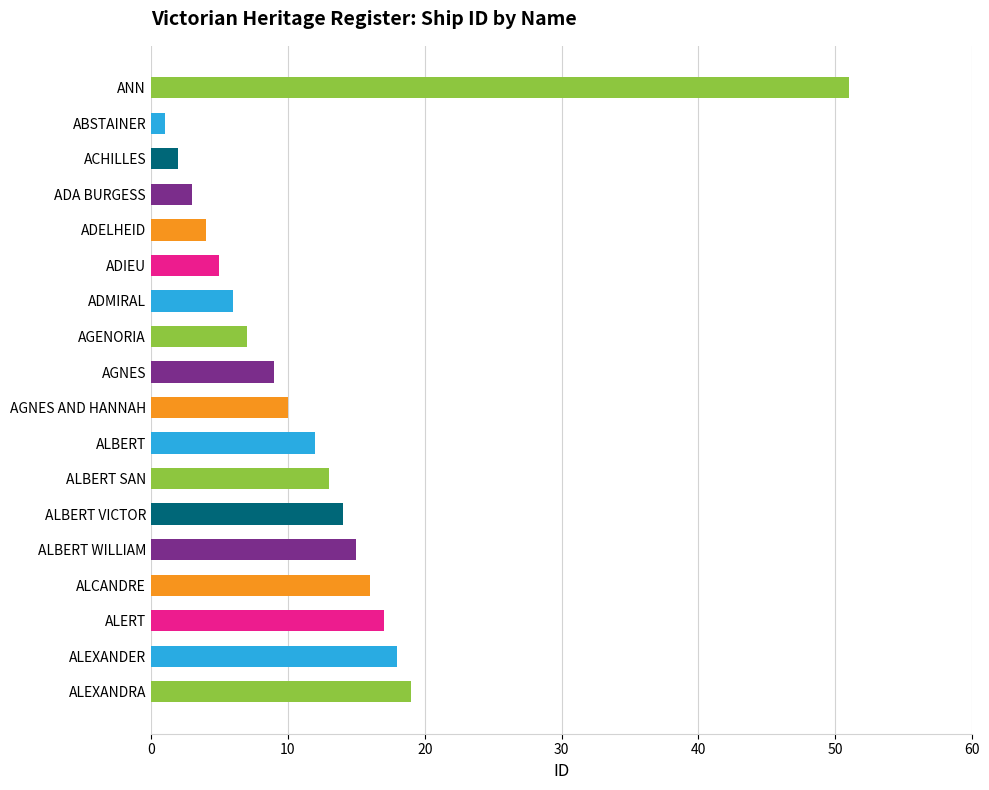

At which label is the value closest to 26?

ALEXANDRA